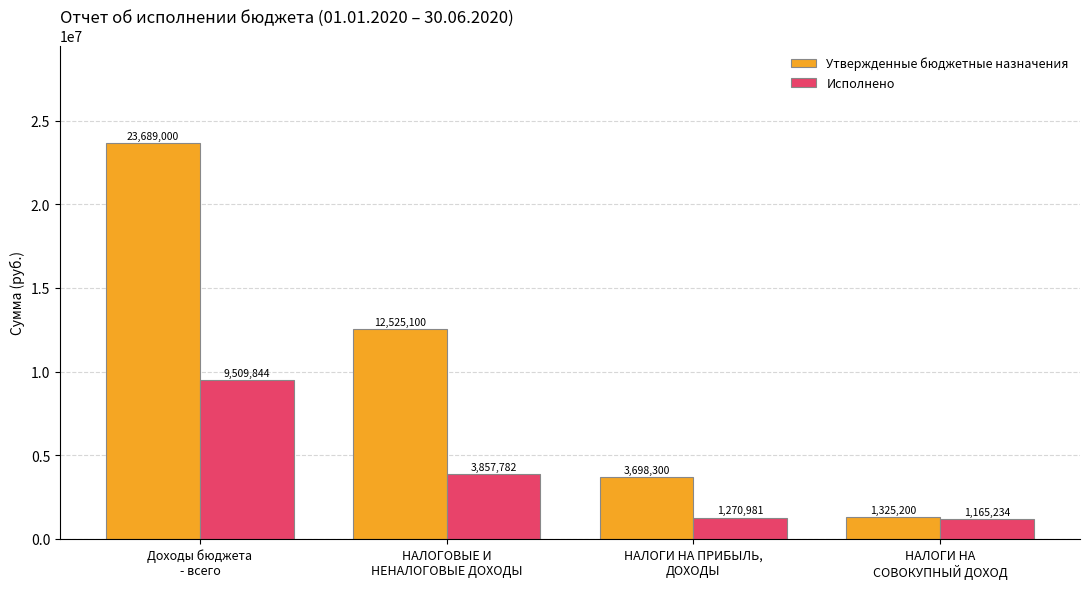

What is the difference between the highest and lowest values at Доходы бюджета
- всего?

14179155.9